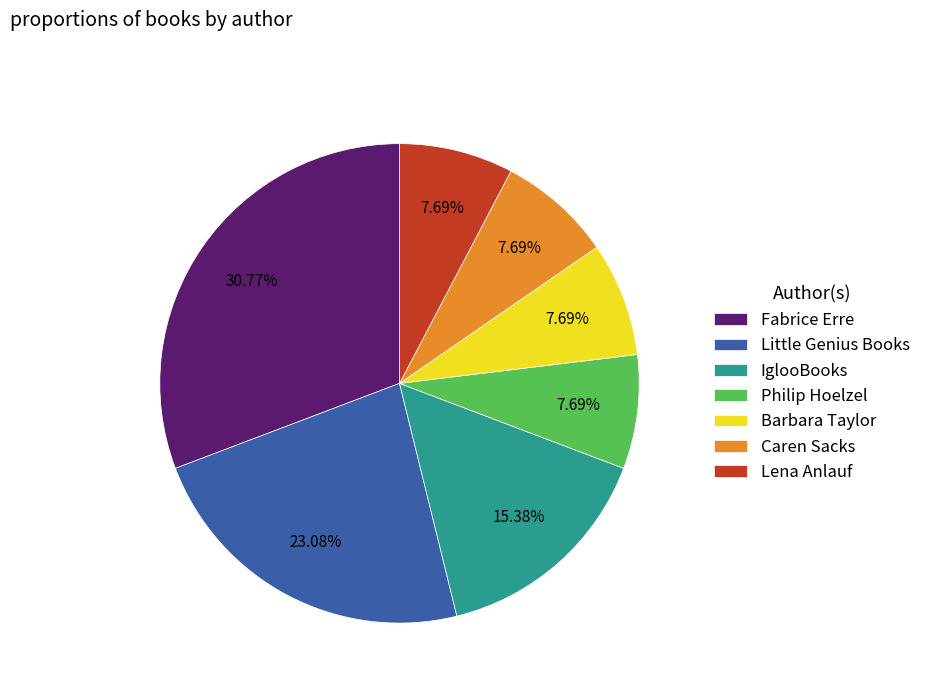

Does any single category account for the majority?

No